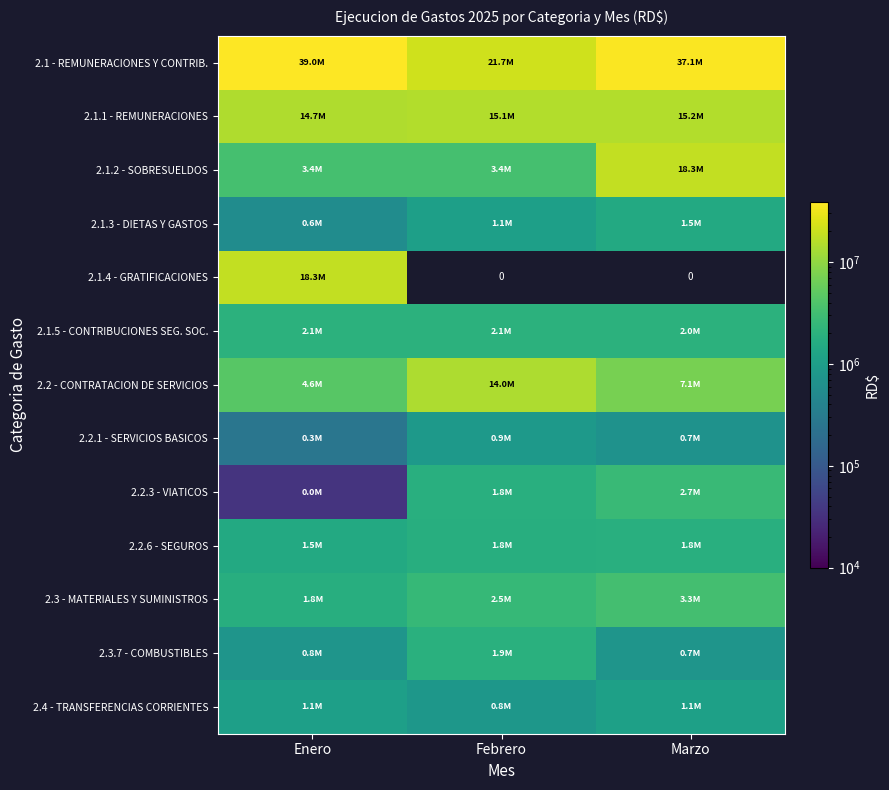

What is the difference between the maximum and second lowest values in the 2.3 - MATERIALES Y SUMINISTROS series?

754891.5